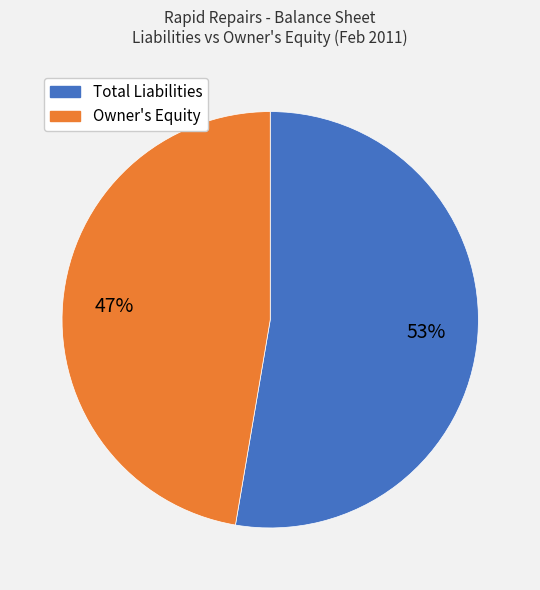

Does any single category account for the majority?

Yes